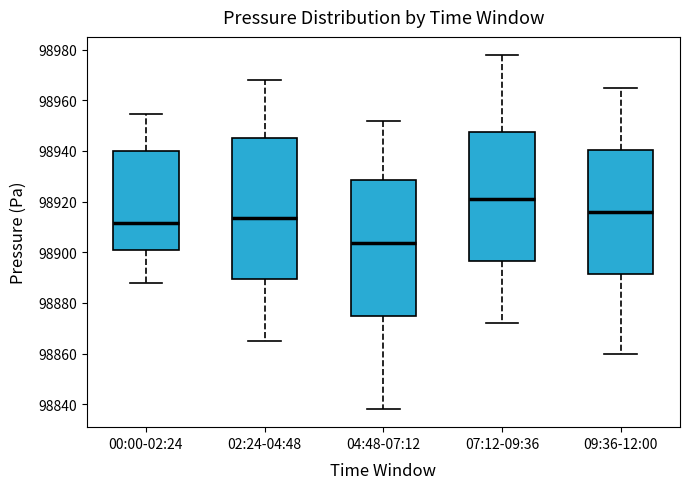

Reading left to right, transcribe this box plot: for each box, give where its median line is, the range the box spans, and where its two whiskers end, as read against the y-axis. The values are not printed on the chart, so give them approximately, as read against the axis.

00:00-02:24: median 98912, box 98900 to 98940, whiskers 98888 to 98954
02:24-04:48: median 98914, box 98890 to 98946, whiskers 98866 to 98968
04:48-07:12: median 98904, box 98876 to 98928, whiskers 98838 to 98952
07:12-09:36: median 98922, box 98896 to 98948, whiskers 98872 to 98978
09:36-12:00: median 98916, box 98892 to 98940, whiskers 98860 to 98966